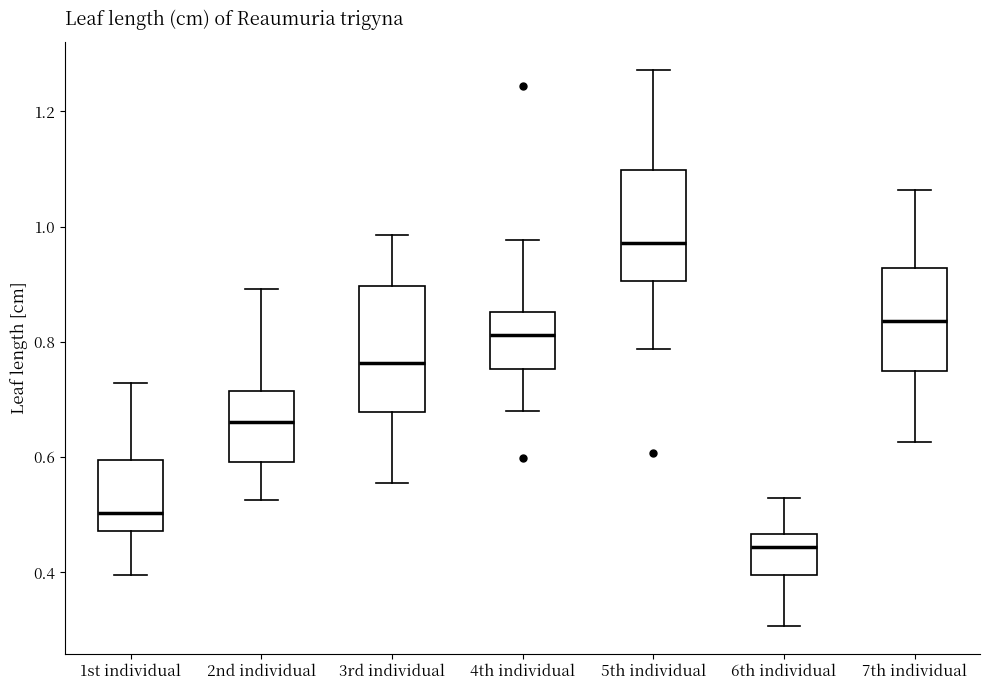

Which box is the tallest, from its lower edge to its upper edge?

3rd individual